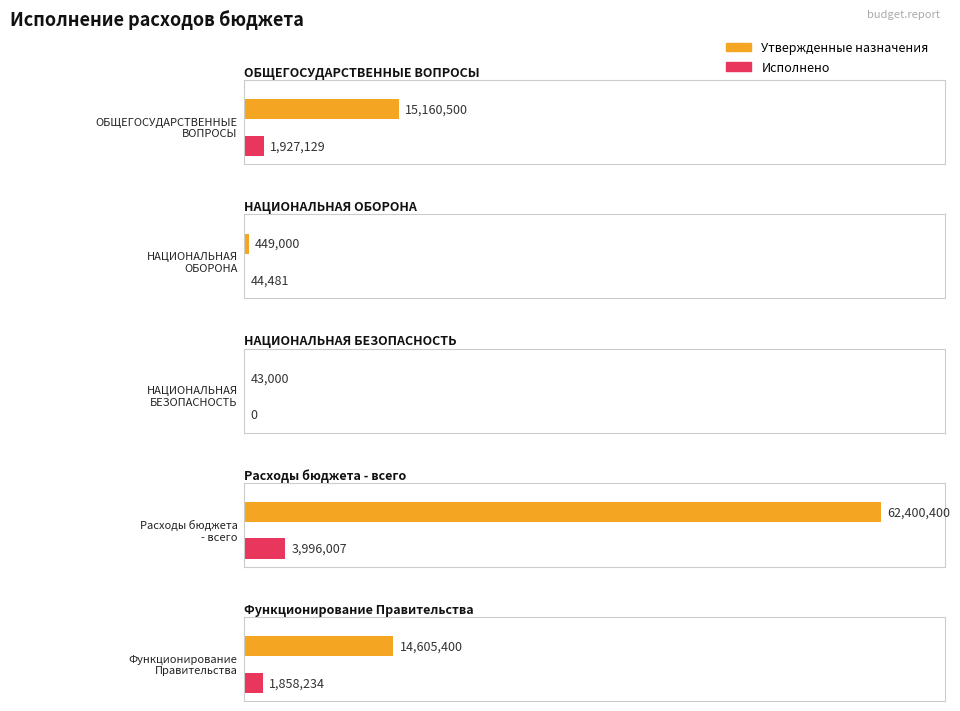

Reading left to right, transcribe all the data shown in this chart.

Утвержденные назначения: 15160500.0	449000.0	43000.0	62400400.0	14605400.0
Исполнено: 1927128.7	44480.6	0.0	3996007.4	1858233.7